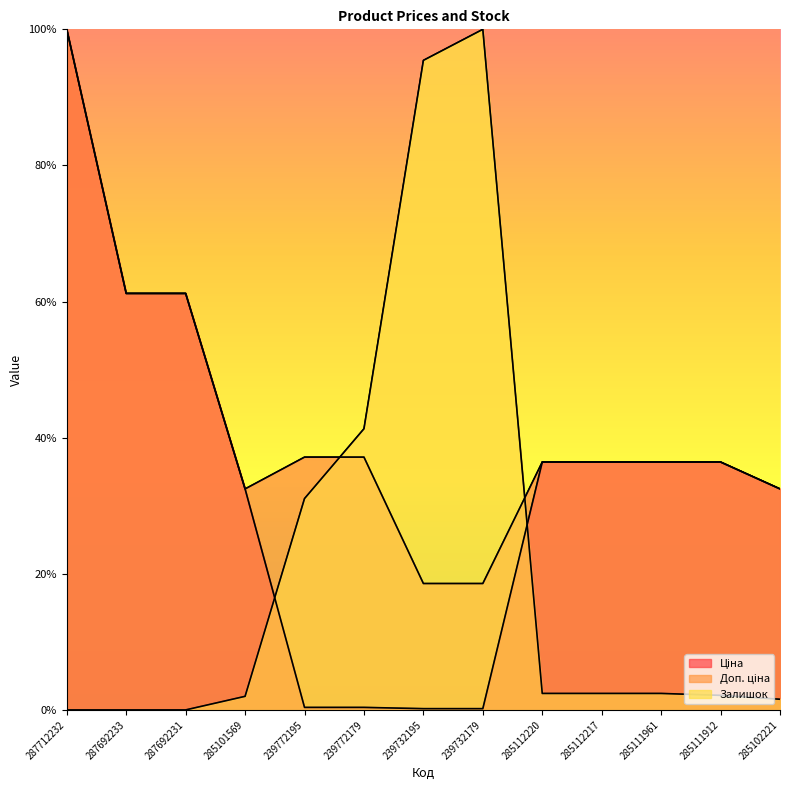

Is it true that Ціна equals 0.2 at 239732195?

True